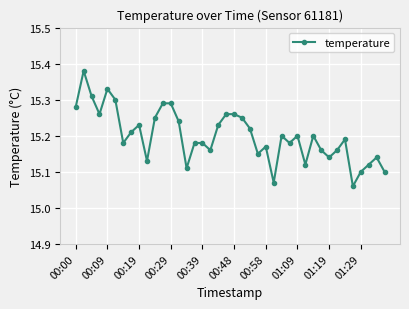

True or false: the data has more than 0 interior local peaks.

True